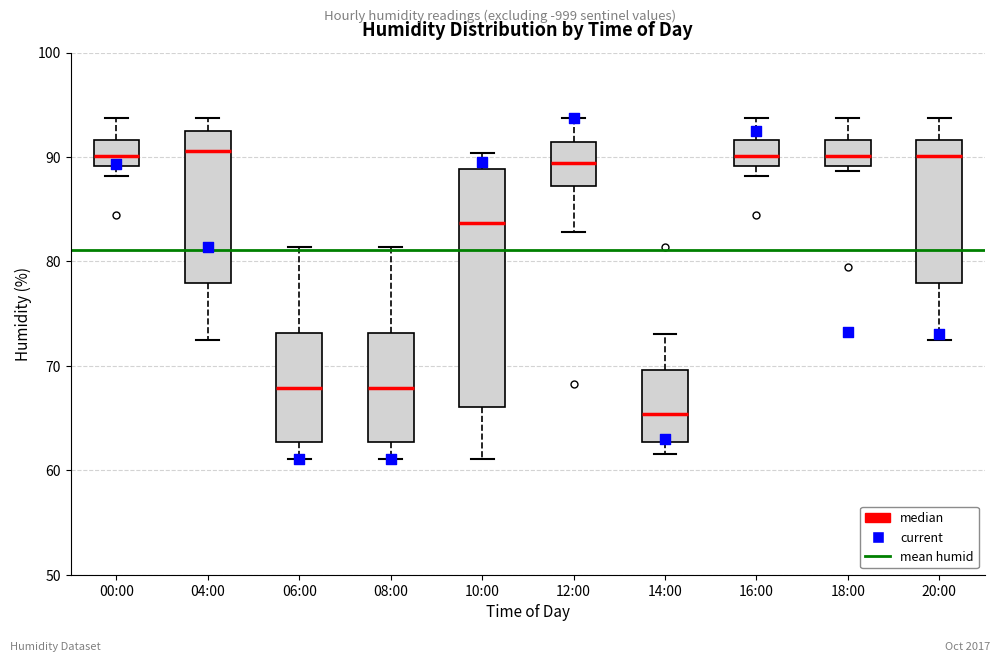

Reading left to right, transcribe this box plot: for each box, give where its median line is, the range the box spans, and where its two whiskers end, as read against the y-axis. The values are not printed on the chart, so give them approximately, as read against the axis.

00:00: median 90, box 89 to 92, whiskers 88 to 94
04:00: median 91, box 78 to 93, whiskers 73 to 94
06:00: median 68, box 63 to 73, whiskers 61 to 81
08:00: median 68, box 63 to 73, whiskers 61 to 81
10:00: median 84, box 66 to 89, whiskers 61 to 90
12:00: median 89, box 87 to 91, whiskers 83 to 94
14:00: median 65, box 63 to 70, whiskers 62 to 73
16:00: median 90, box 89 to 92, whiskers 88 to 94
18:00: median 90, box 89 to 92, whiskers 89 (just below the box's lower edge) to 94
20:00: median 90, box 78 to 92, whiskers 73 to 94